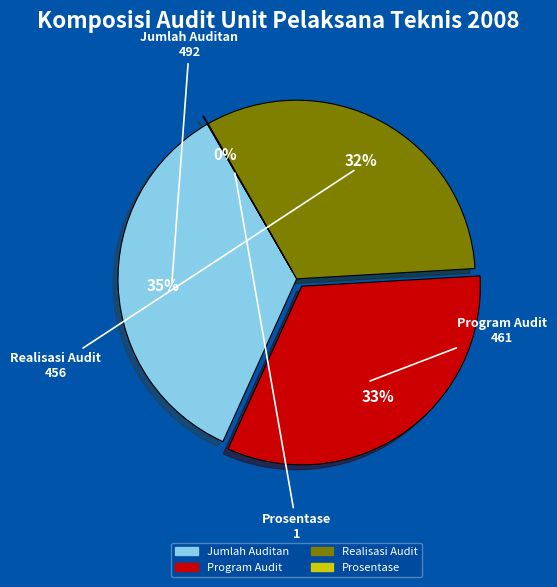

The Jumlah Auditan slice represents 29% of the pie. True or false?

False